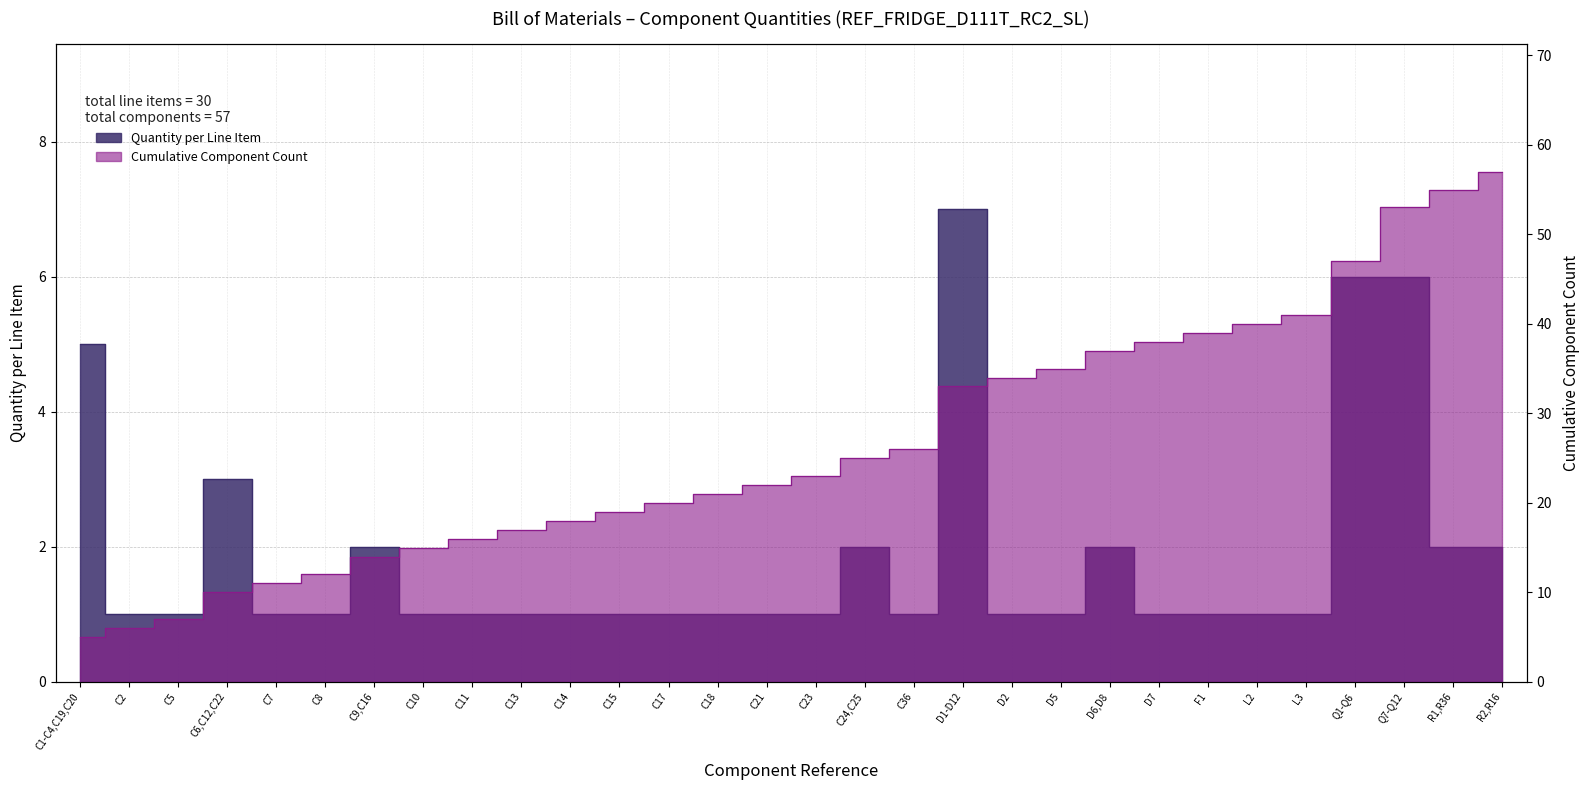

Between C13 and C14, which is larger?

C13